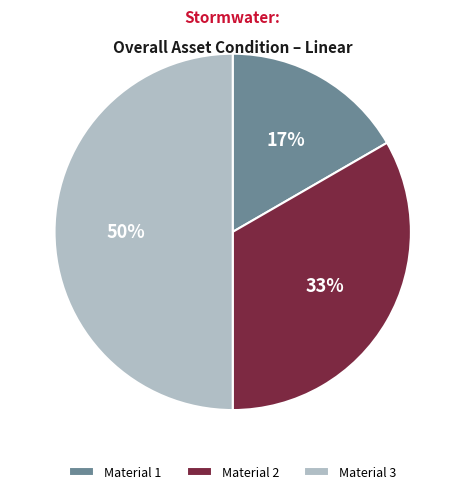

The Material 1 slice represents 17% of the pie. True or false?

True